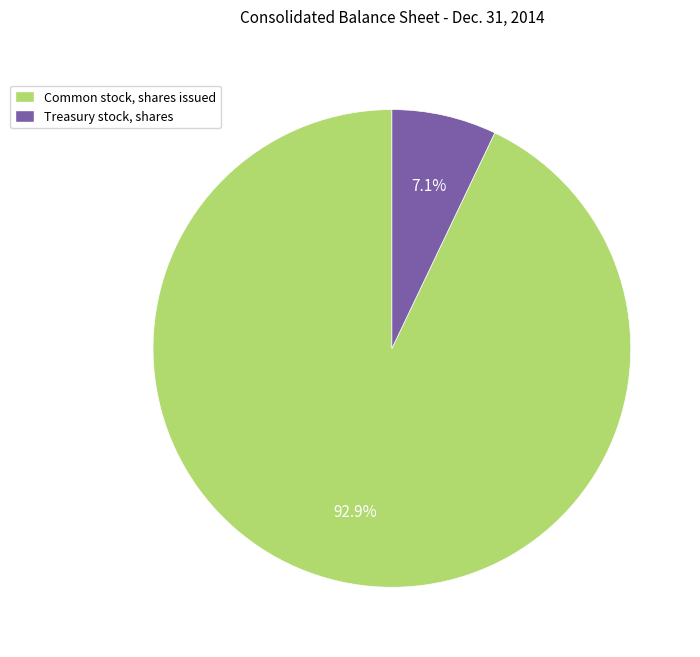

To the nearest percent, what portion does Treasury stock, shares represent?

7%